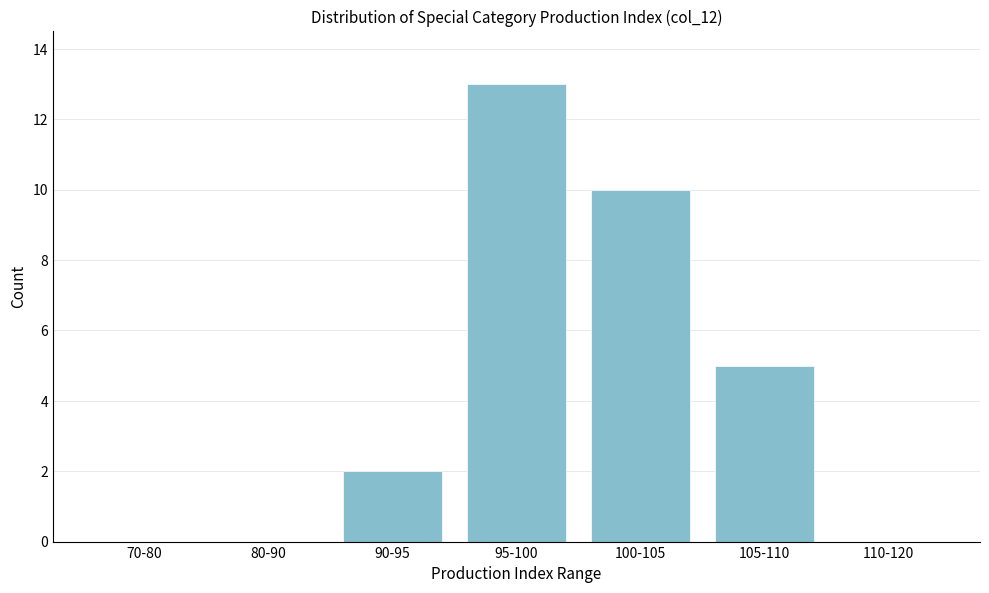

Reading left to right, extract all data points from this chart.

70-80=0	80-90=0	90-95=2	95-100=13	100-105=10	105-110=5	110-120=0